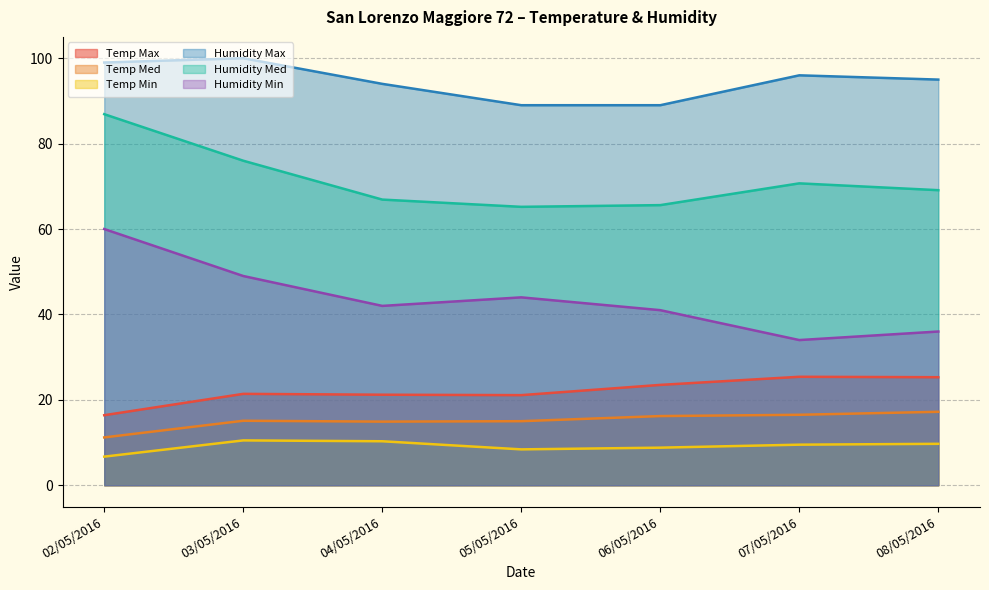

At which label is Humidity Min closest to 47?

03/05/2016